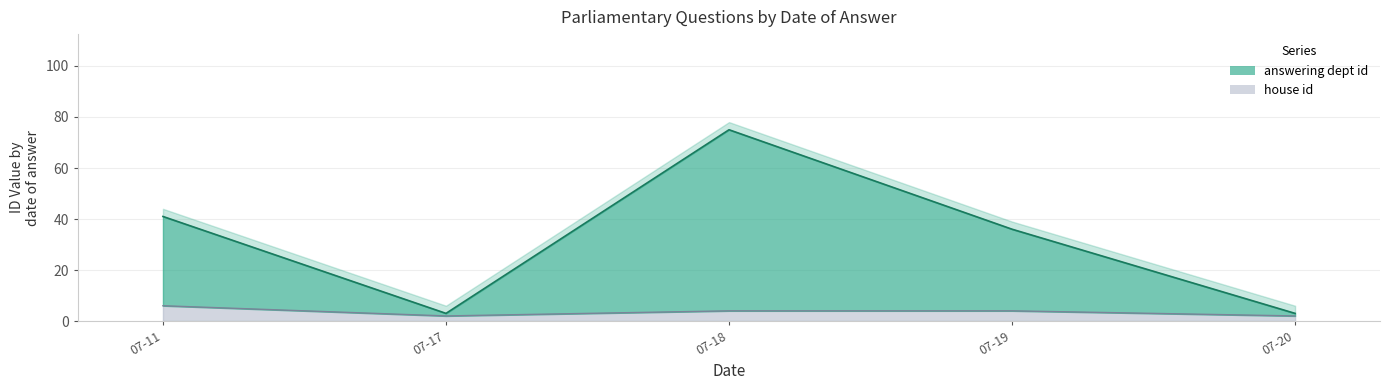

What is the sum of all house id values?

18